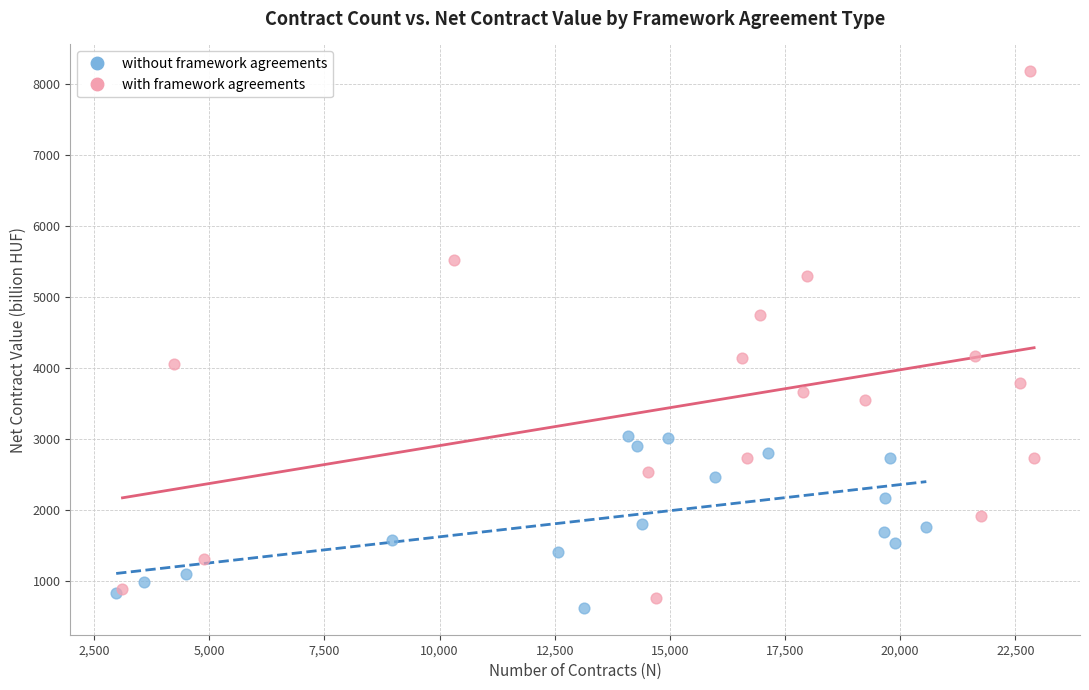

Which series contains the lowest Y value?

without framework agreements